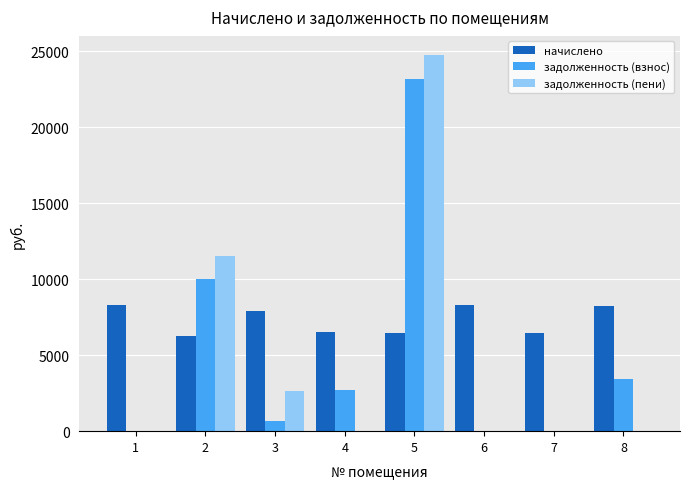

How many groups of bars are there?

8